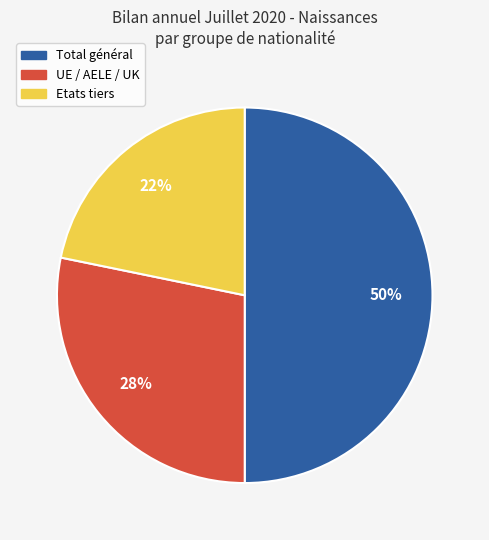

Which has a higher value, Total général or UE / AELE / UK?

Total général